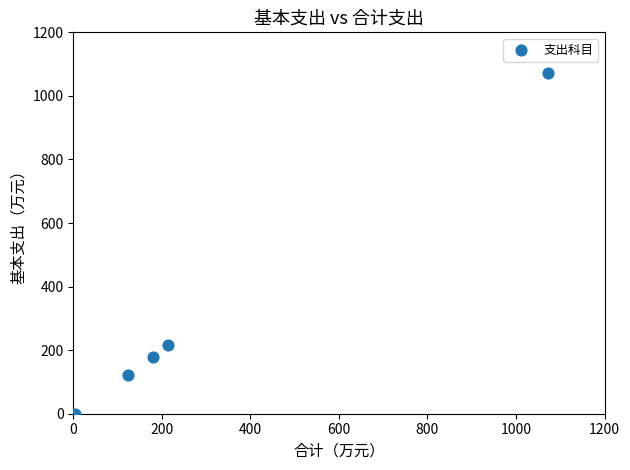

What Y value in the scatter plot is closest to 536?

215.0